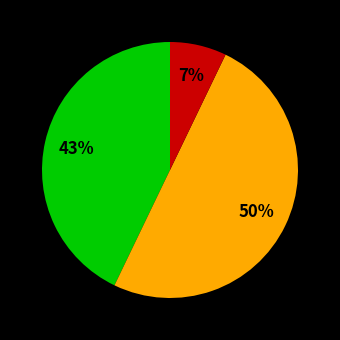

To the nearest percent, what is the difference between the largest and smallest slice percentages?

43%